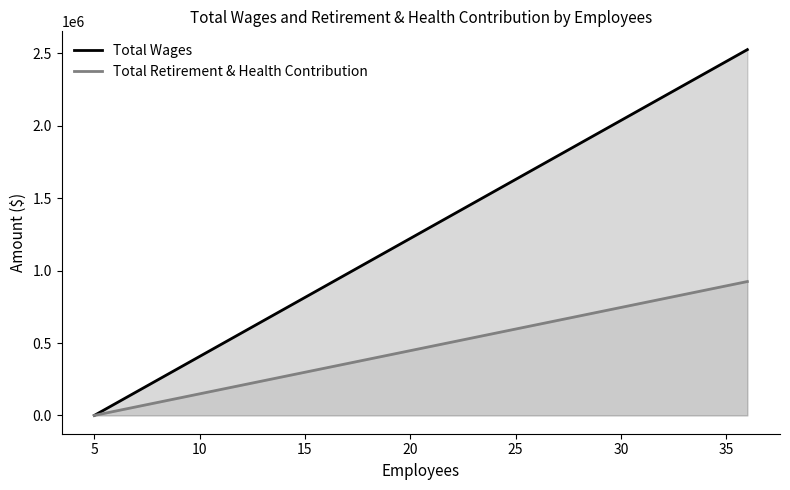

How many values in the Total Retirement & Health Contribution series exceed 0?

1